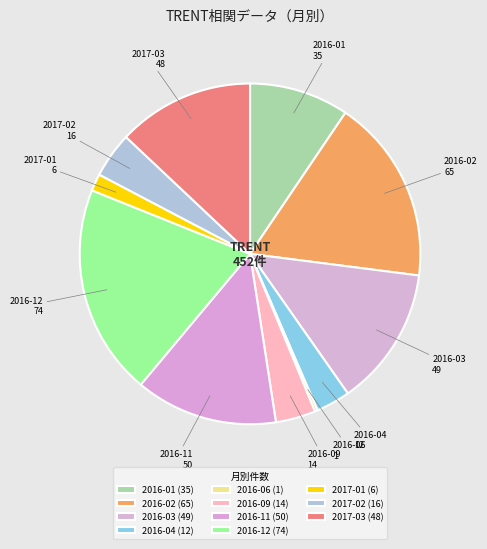

Between 2016-12 and 2017-01, which is larger?

2016-12